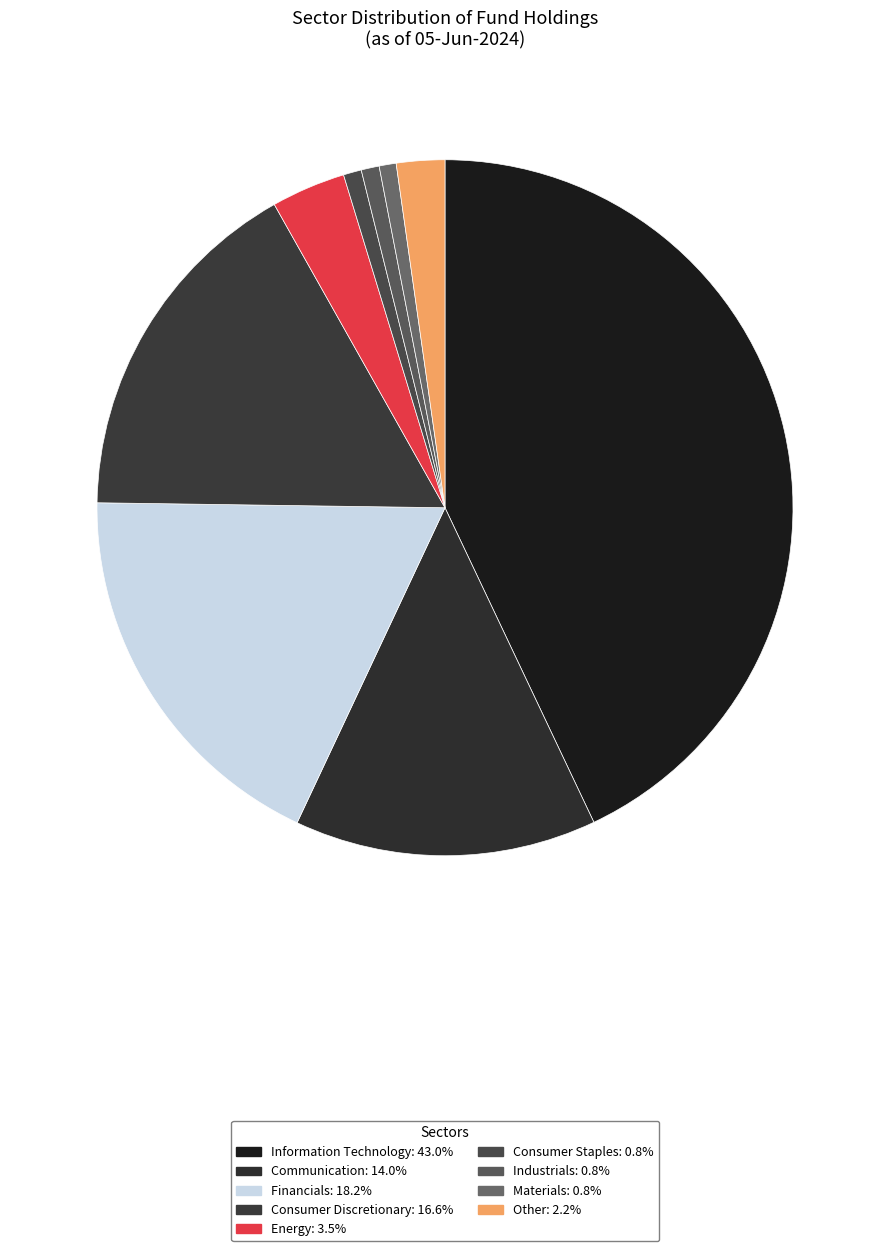

How many slices are in this pie chart?

9